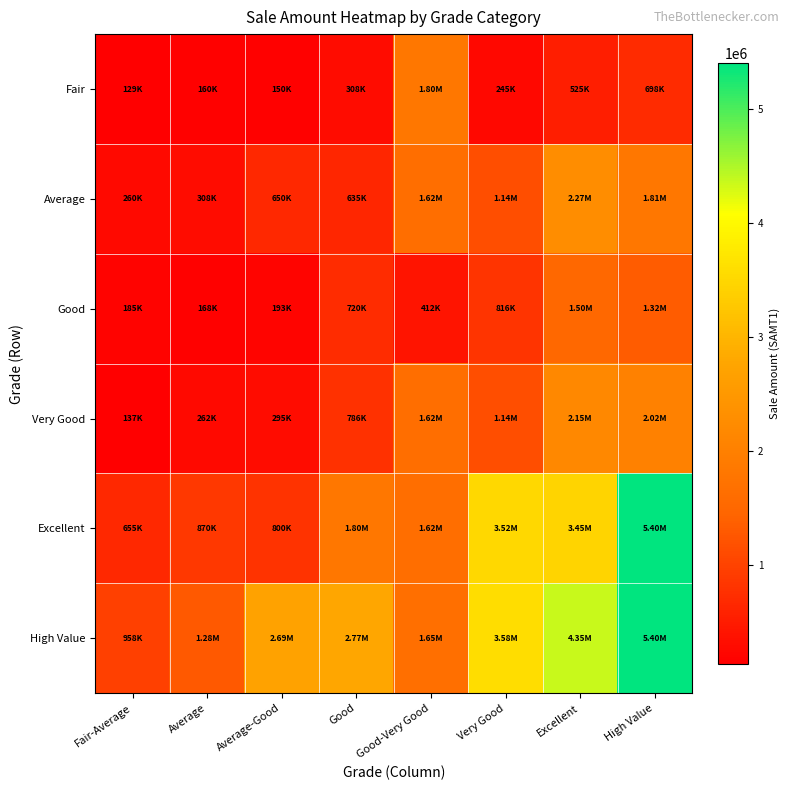

Reading right to left, extract all data points from this chart.

Fair: High Value=698000	Excellent=524700	Very Good=245000	Good-Very Good=1800000	Good=308000	Average-Good=150000	Average=160000	Fair-Average=129000
Average: High Value=1813750	Excellent=2265000	Very Good=1140000	Good-Very Good=1625000	Good=635000	Average-Good=650000	Average=308000	Fair-Average=260000
Good: High Value=1323641	Excellent=1495000	Very Good=816258	Good-Very Good=412162	Good=719907	Average-Good=192981	Average=167503	Fair-Average=185000
Very Good: High Value=2020741	Excellent=2150000	Very Good=1140000	Good-Very Good=1625000	Good=785937	Average-Good=295249	Average=262443	Fair-Average=137250
Excellent: High Value=5400000	Excellent=3450000	Very Good=3522000	Good-Very Good=1625000	Good=1800000	Average-Good=800000	Average=870000	Fair-Average=655000
High Value: High Value=5400000	Excellent=4351429	Very Good=3577150	Good-Very Good=1650000	Good=2775000	Average-Good=2694275	Average=1285000	Fair-Average=957500